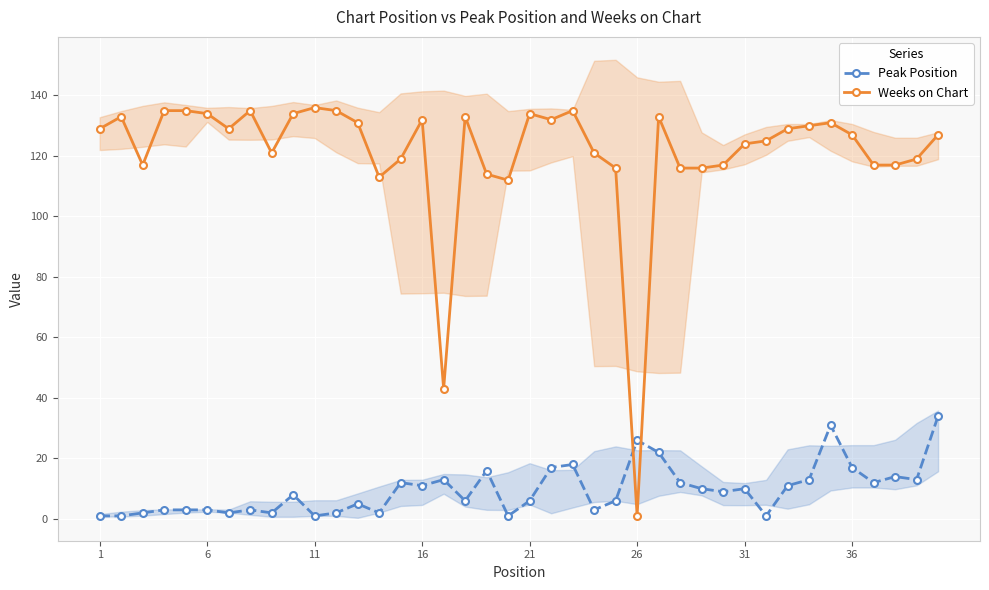

True or false: Weeks on Chart has more than 1 points higher than both neighbors.

True